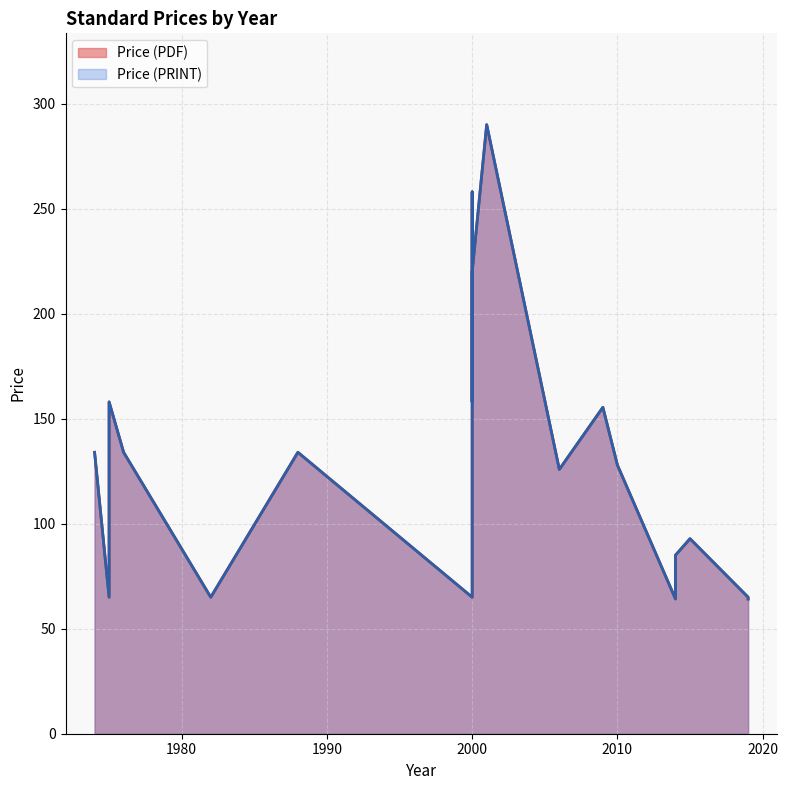

What is the average value of the Price (PDF) series?

130.8